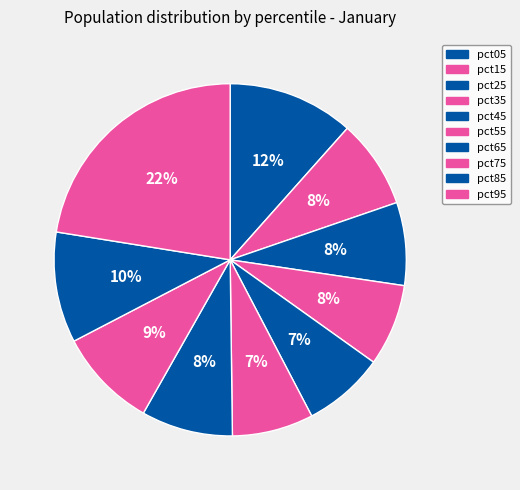

How many segments does this pie chart have?

10